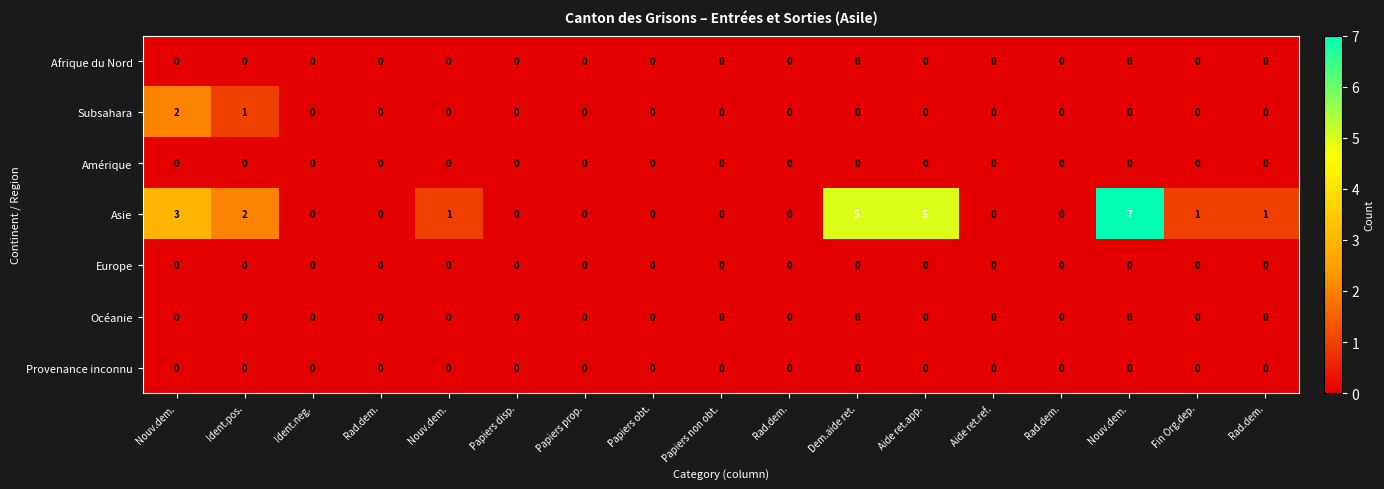

How many series are shown in this chart?

7